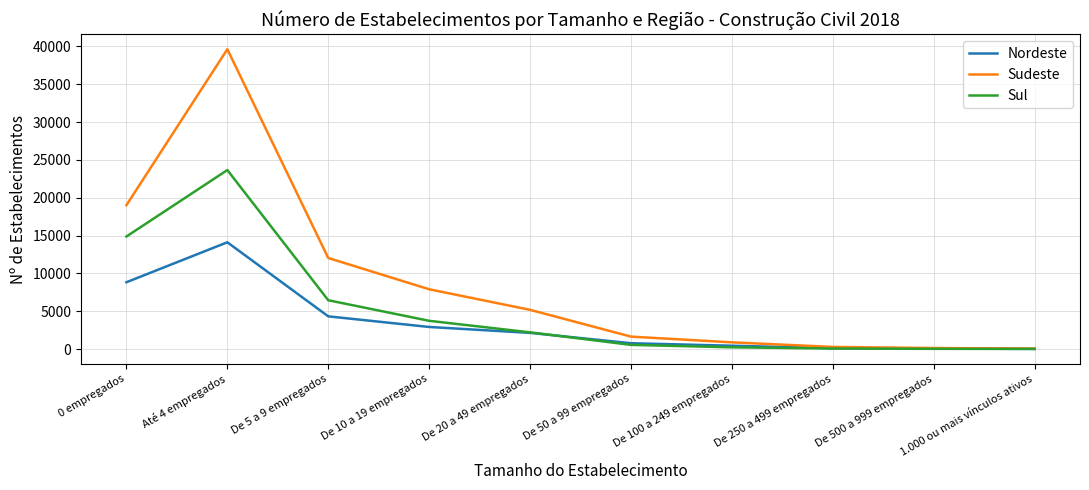

Which category has the highest value across all series?

Até 4 empregados